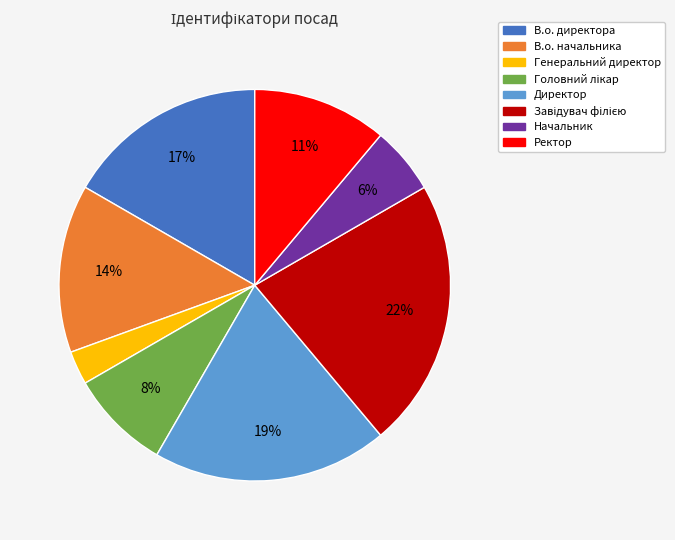

To the nearest percent, what is the difference between the Начальник and В.о. начальника slice percentages?

8%